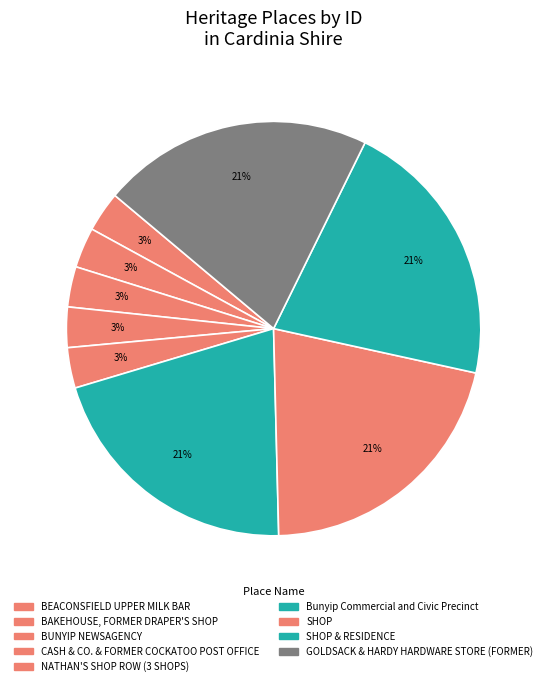

To the nearest percent, what is the average slice percentage?

11%